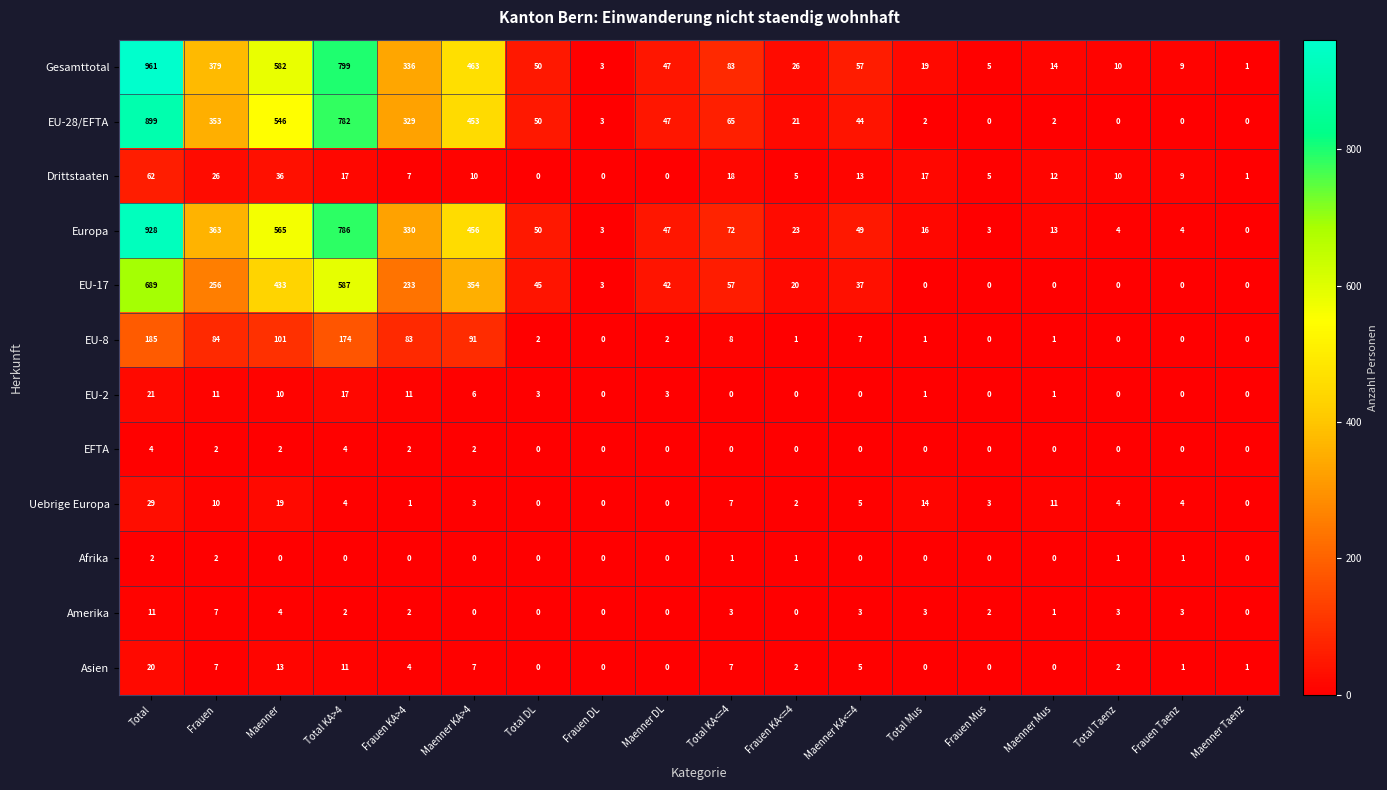

List the series in order of their peak value, lowest first.

Afrika, EFTA, Amerika, Asien, EU-2, Uebrige Europa, Drittstaaten, EU-8, EU-17, EU-28/EFTA, Europa, Gesamttotal